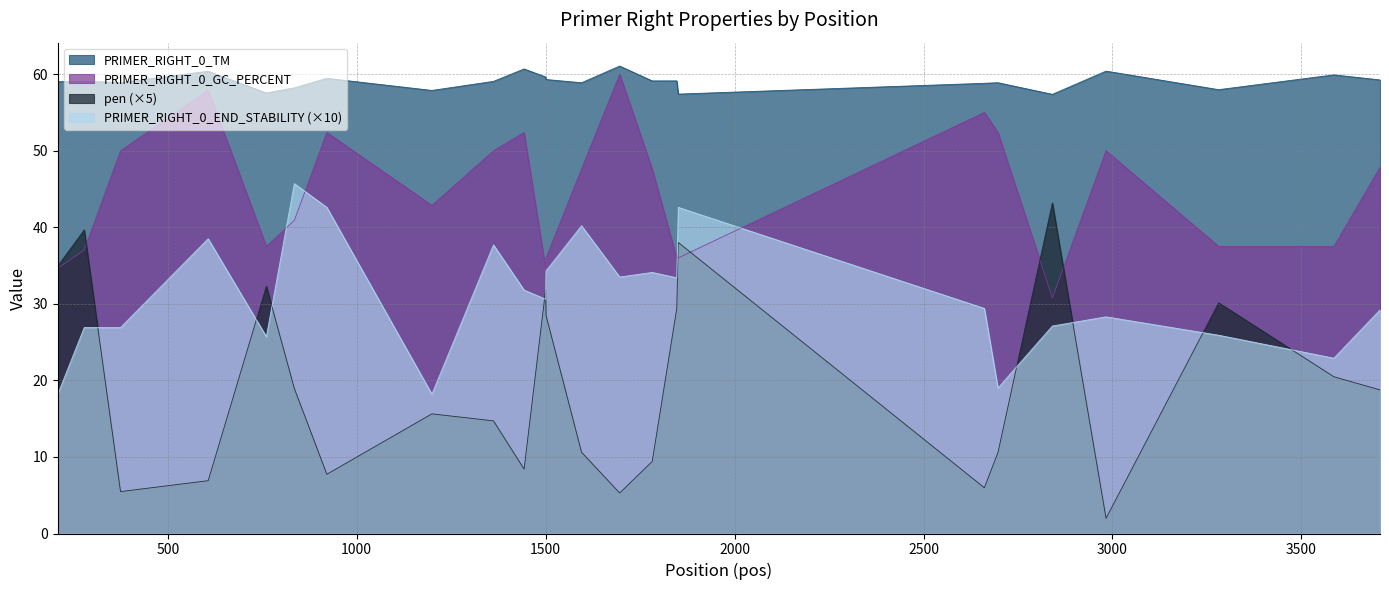

What is the value of the PRIMER_RIGHT_0_GC_PERCENT point at the 17th from the left?

36.0